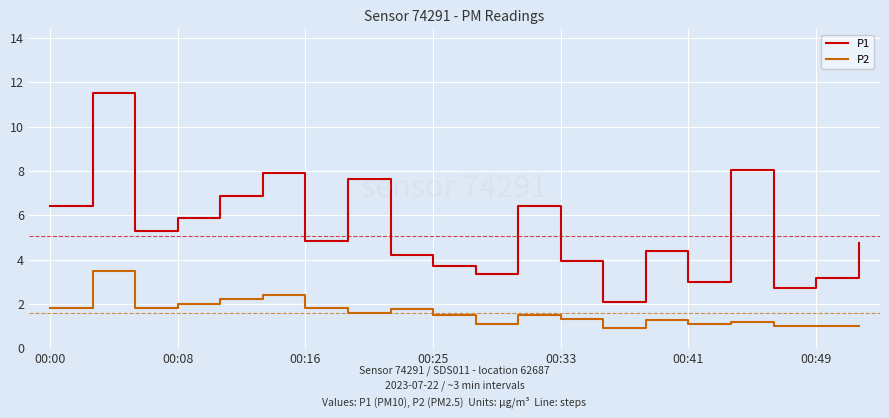

True or false: P2 and P1 cross at least once.

False